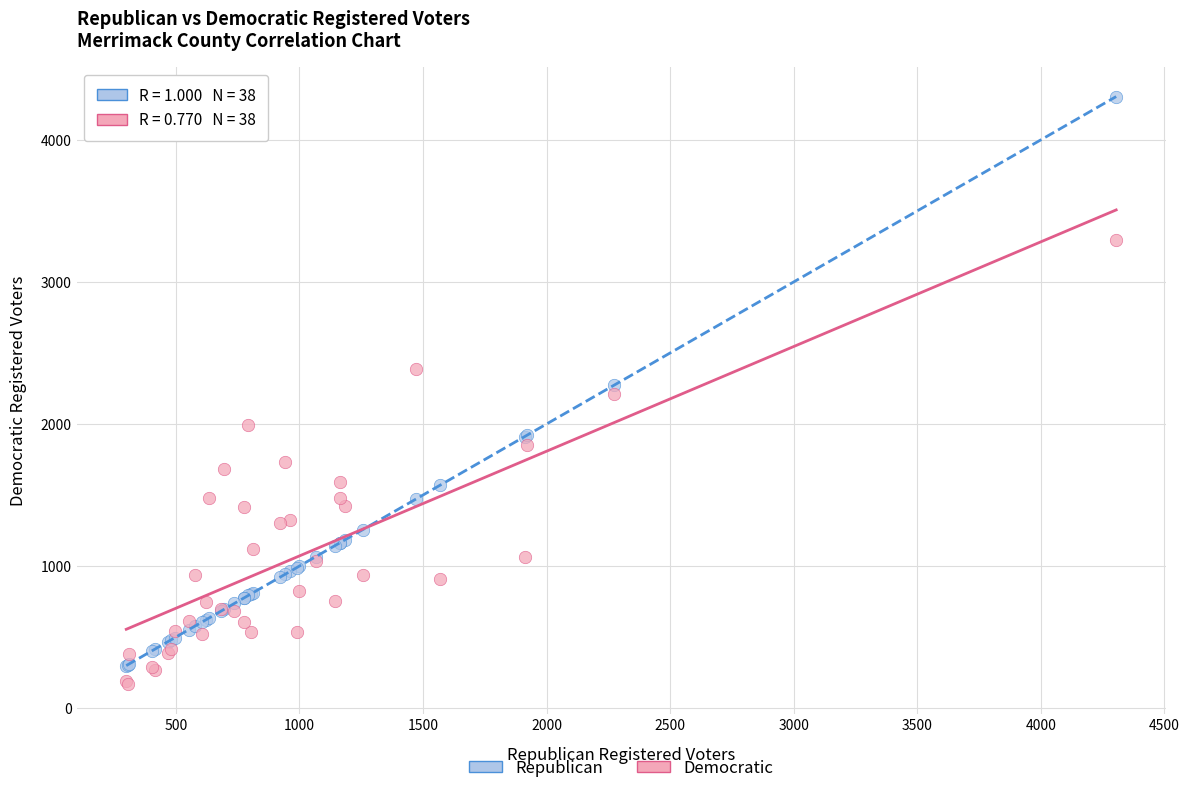

What are all the series names shown in the legend?

Republican, Democratic